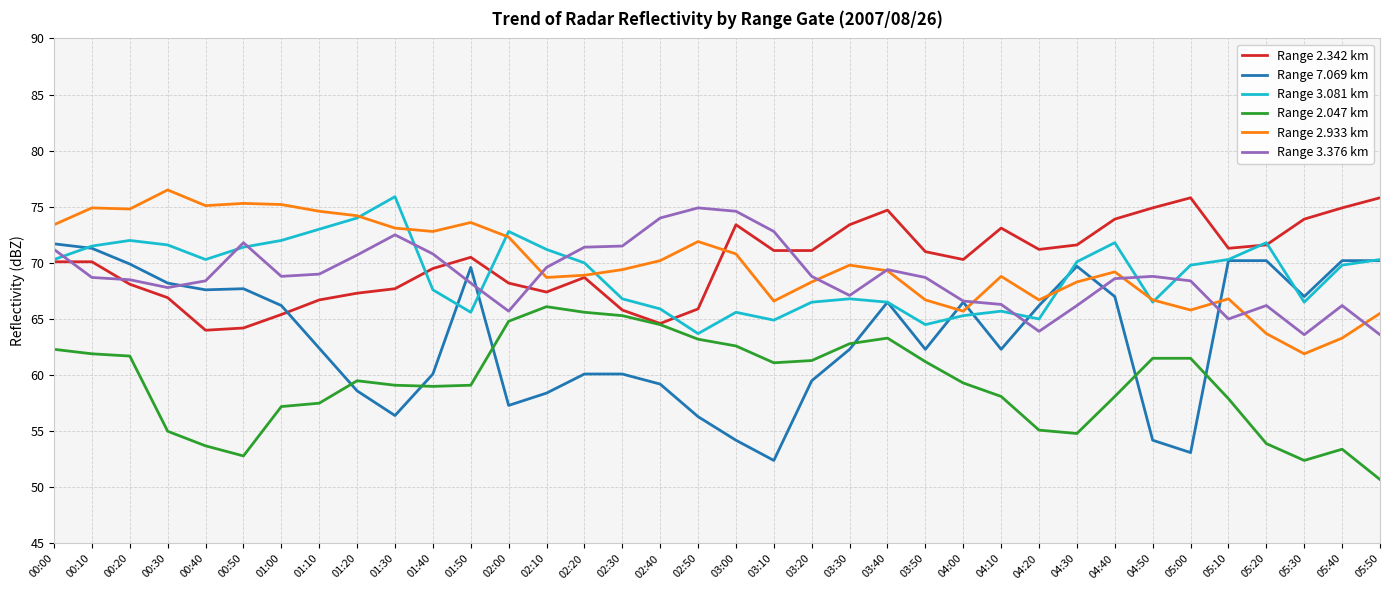

At which label does Range 7.069 km first exceed 66?

00:00